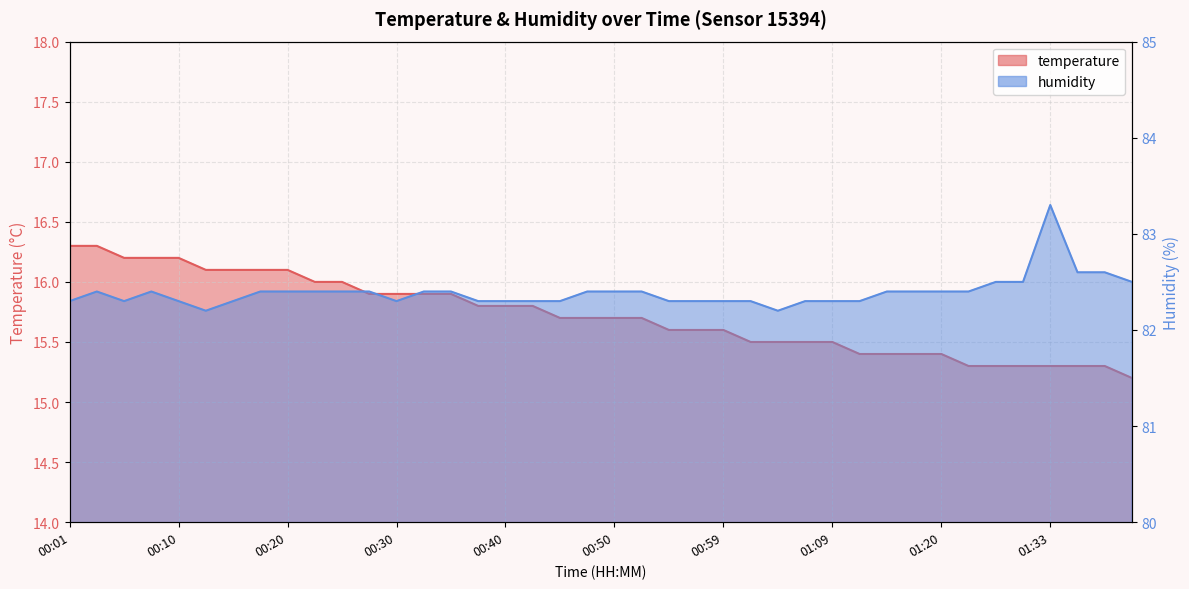

Is it true that humidity equals 24.4 at 01:02?

False